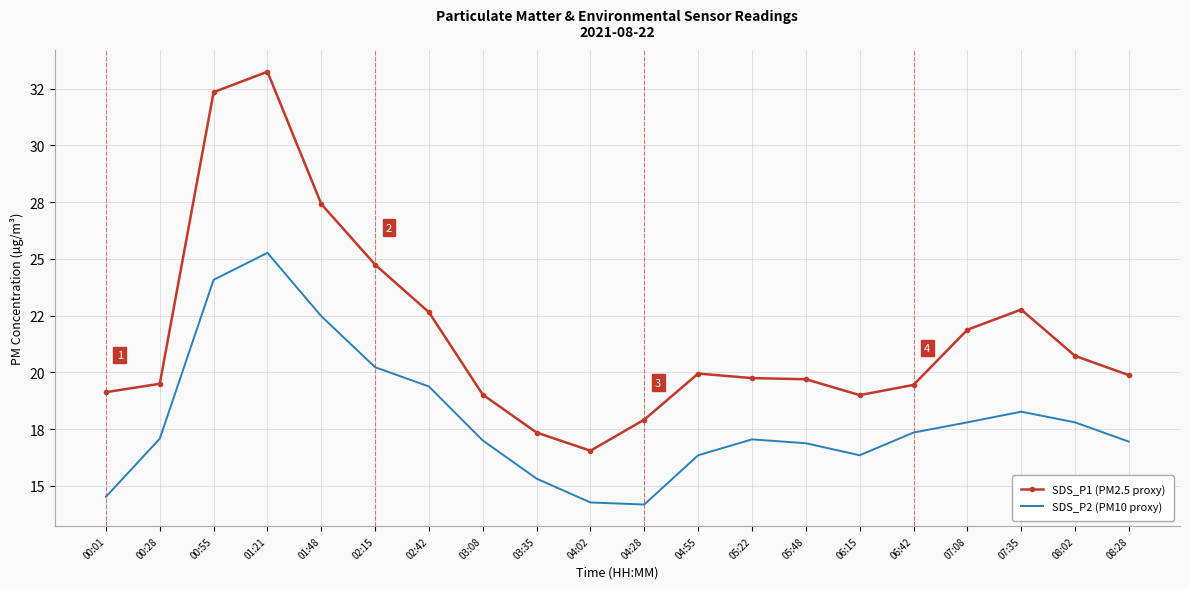

At which category does the chart reach its peak across all series?

01:21